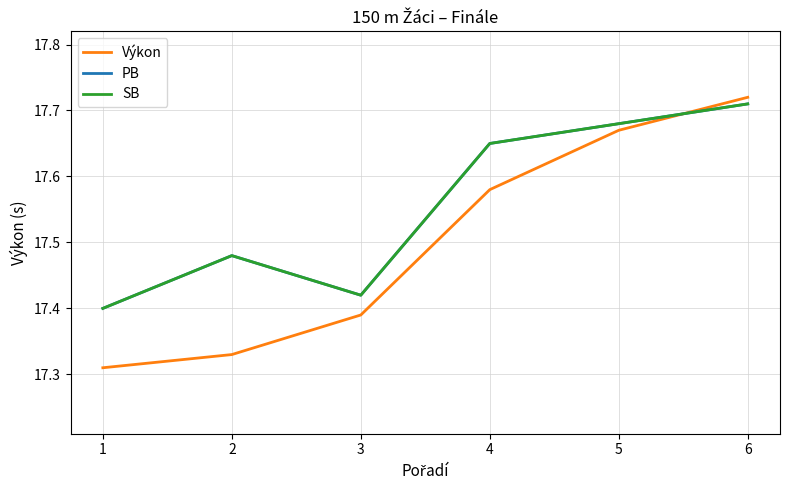

True or false: Výkon has a value of 27.3 at 6.

False